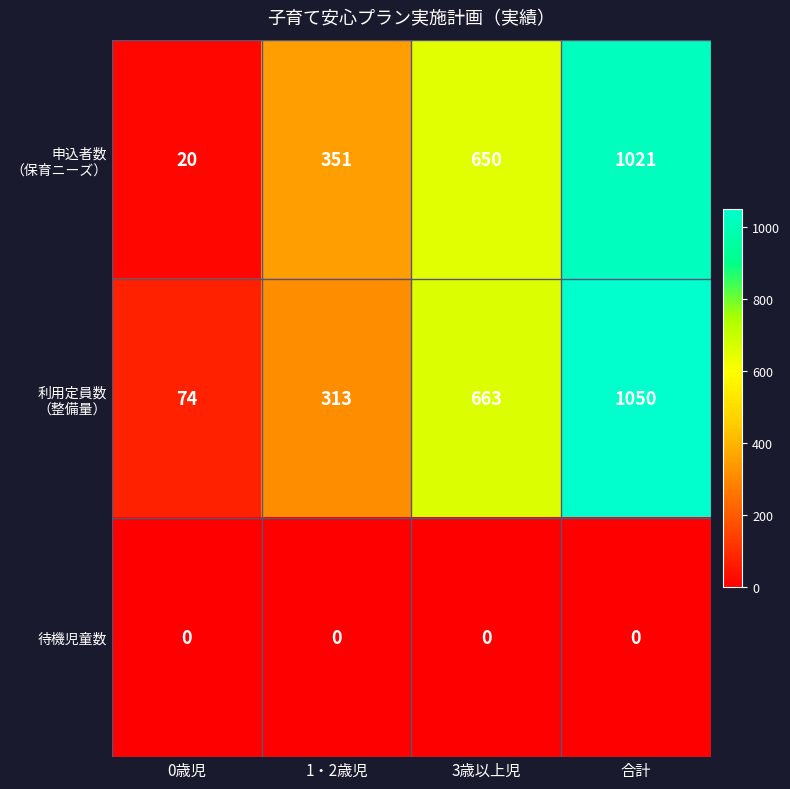

Is it true that 待機児童数 equals 0 at 合計?

True